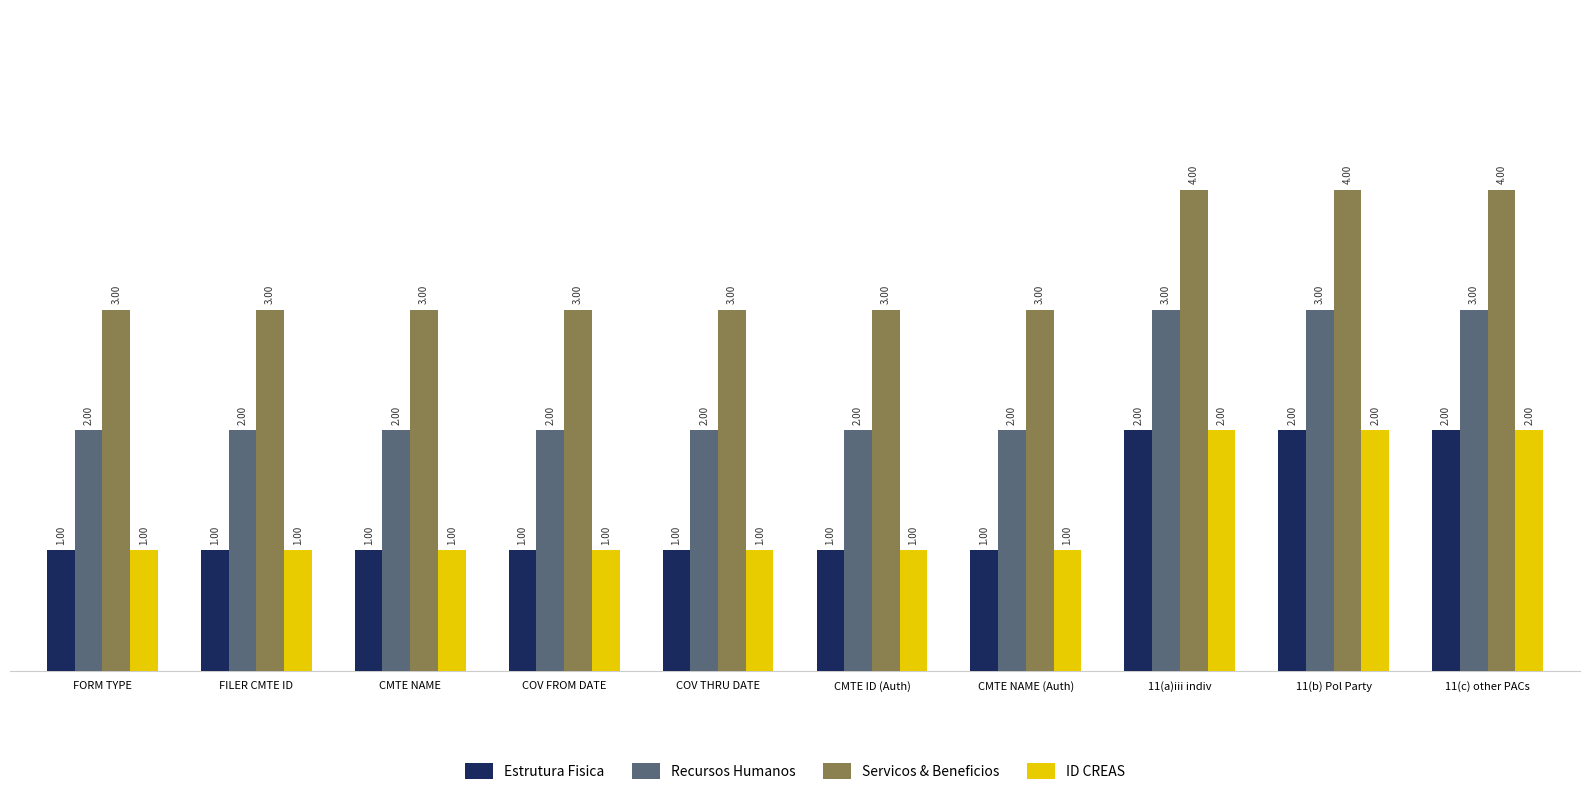

At how many categories does at least one series exceed 2?

10